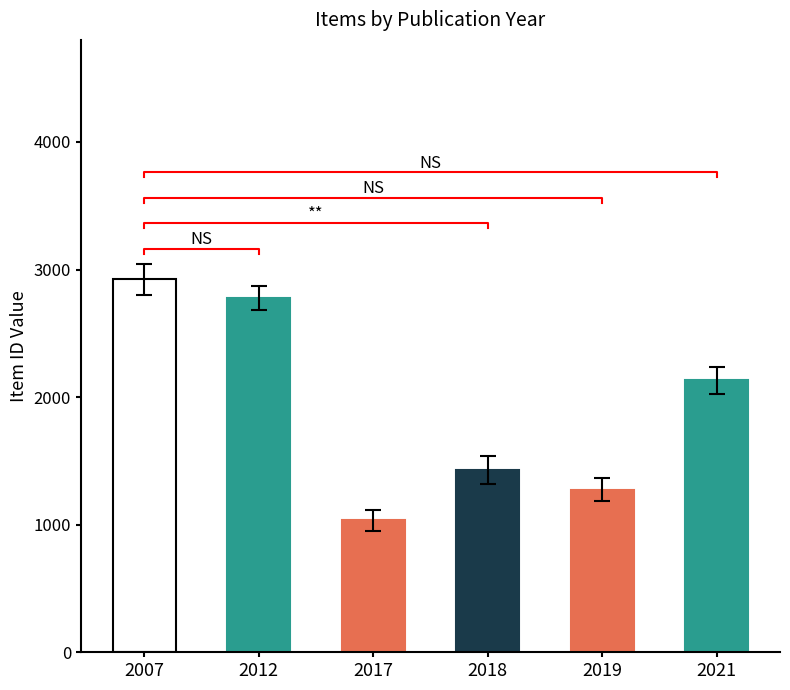

Between 2018 and 2012, which is larger?

2012